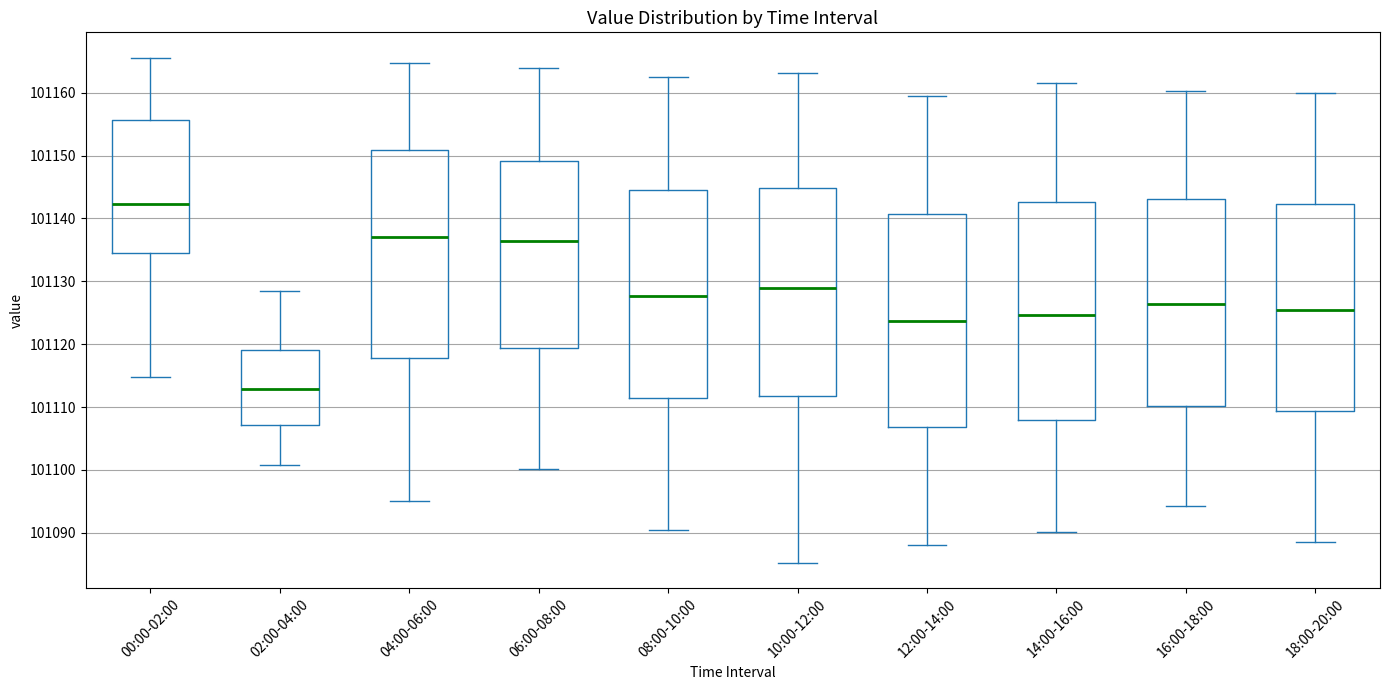

Which box has the highest median line?

00:00-02:00